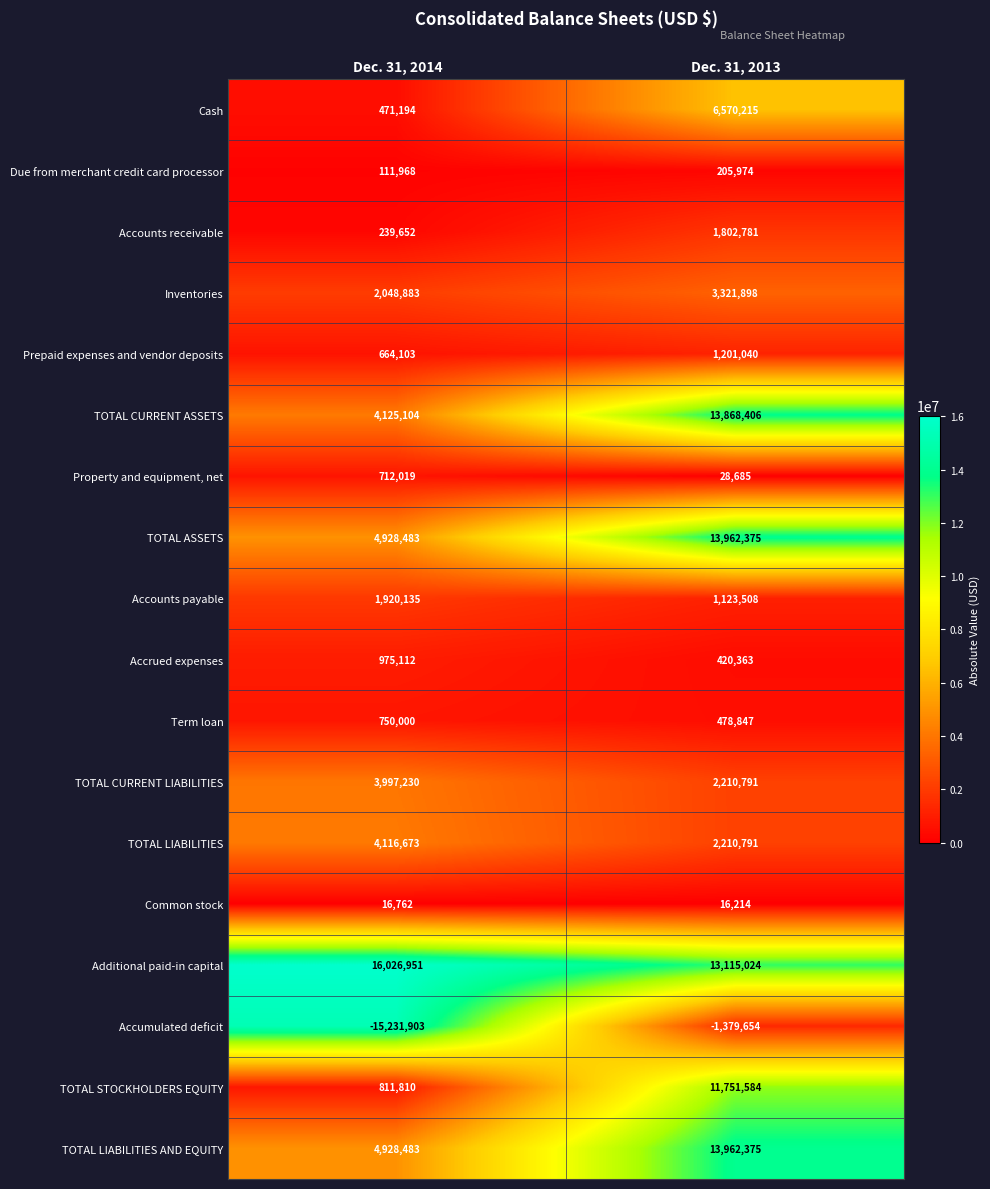

Which series has the largest range (max minus min)?

Accumulated deficit